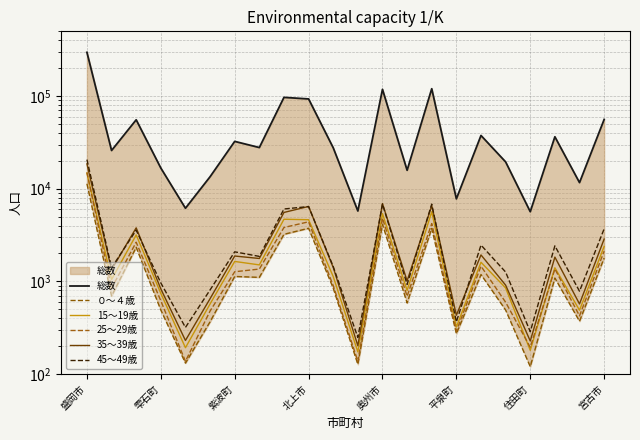

What position from the right is 10?

12